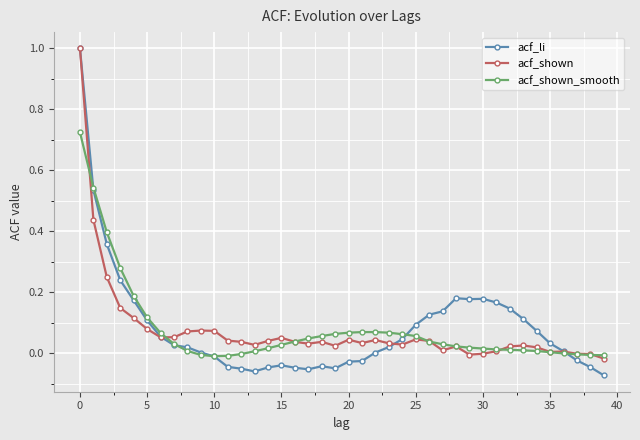

Which series has the widest spread of values?

acf_li